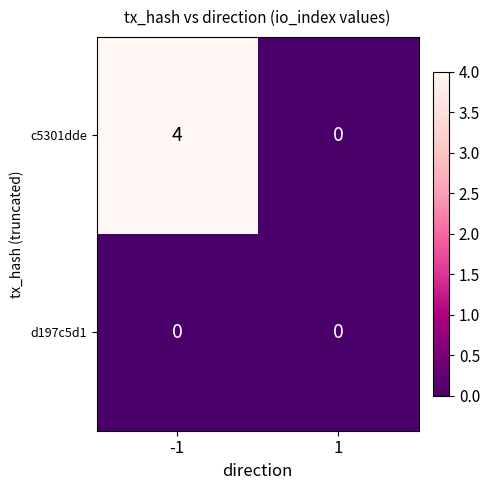

What is the difference between the highest and lowest values at -1?

4